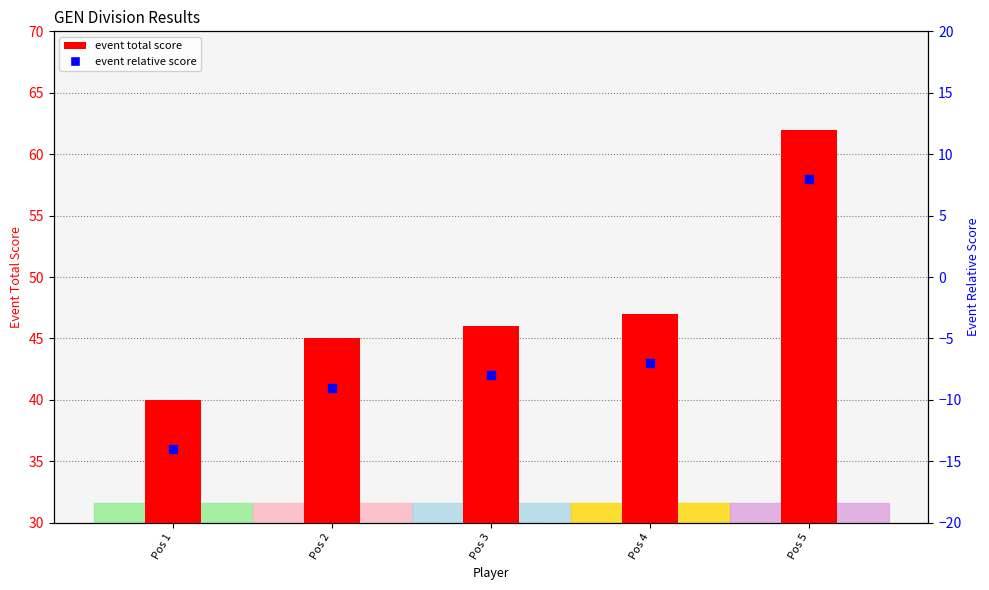

Which series has the widest spread of Y values?

event total score